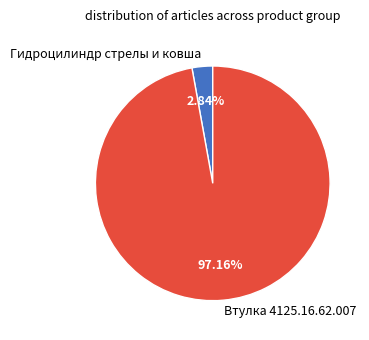

How many slices are in this pie chart?

2